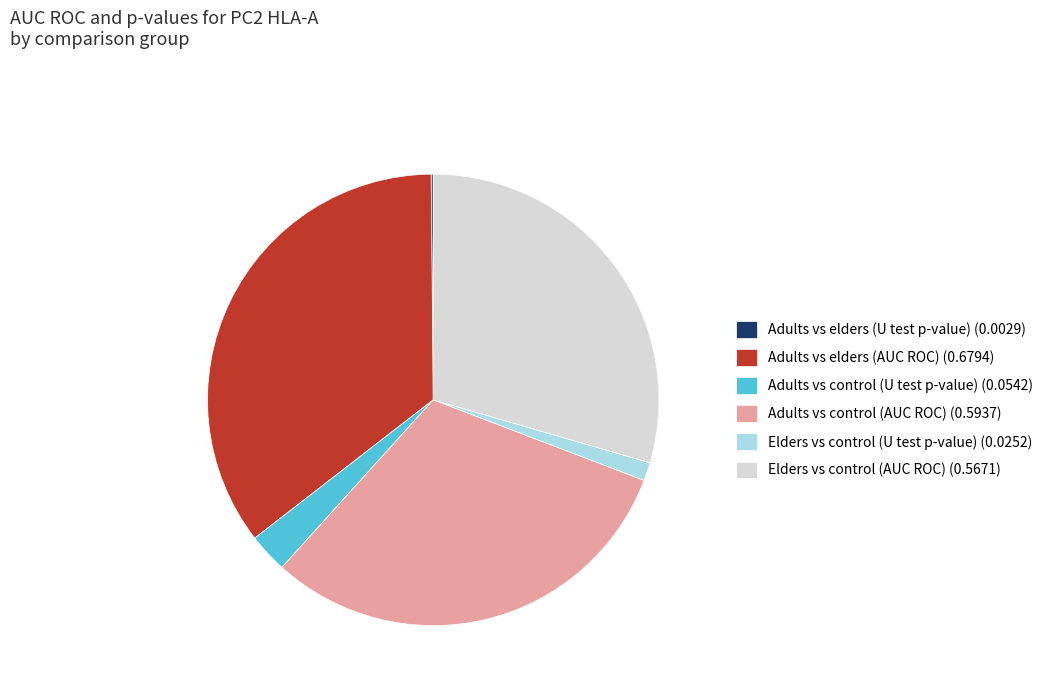

Is it true that Elders vs control (U test p-value) is 1% of the pie?

True